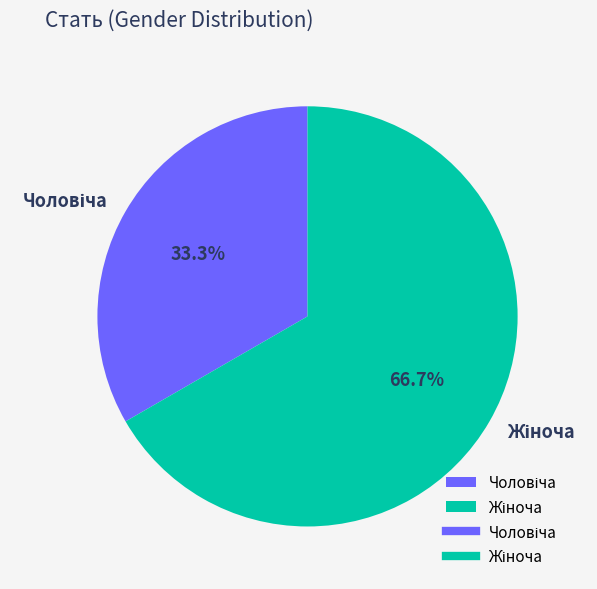

Is there any slice that represents more than half of the pie?

Yes